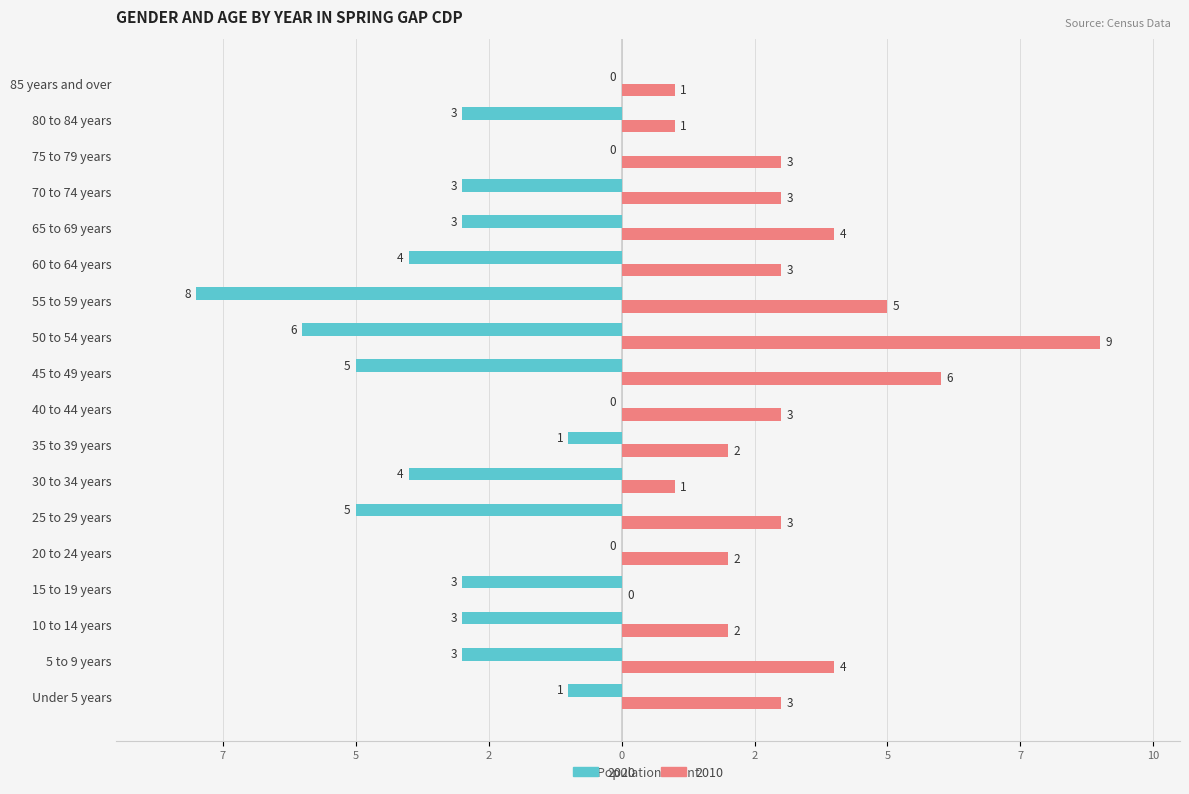

Which series has the largest range (max minus min)?

2010